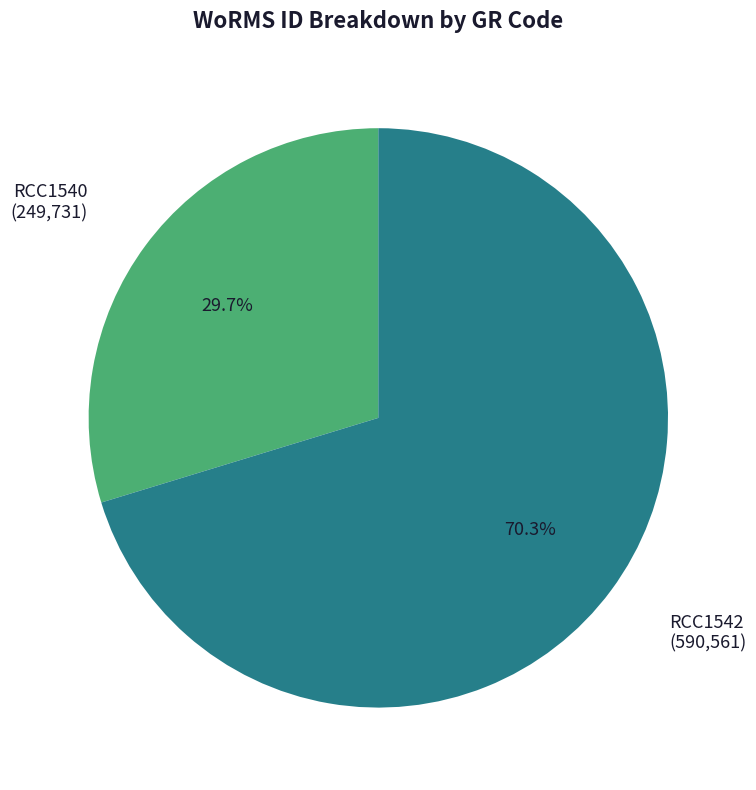

Is there any slice that represents more than half of the pie?

Yes